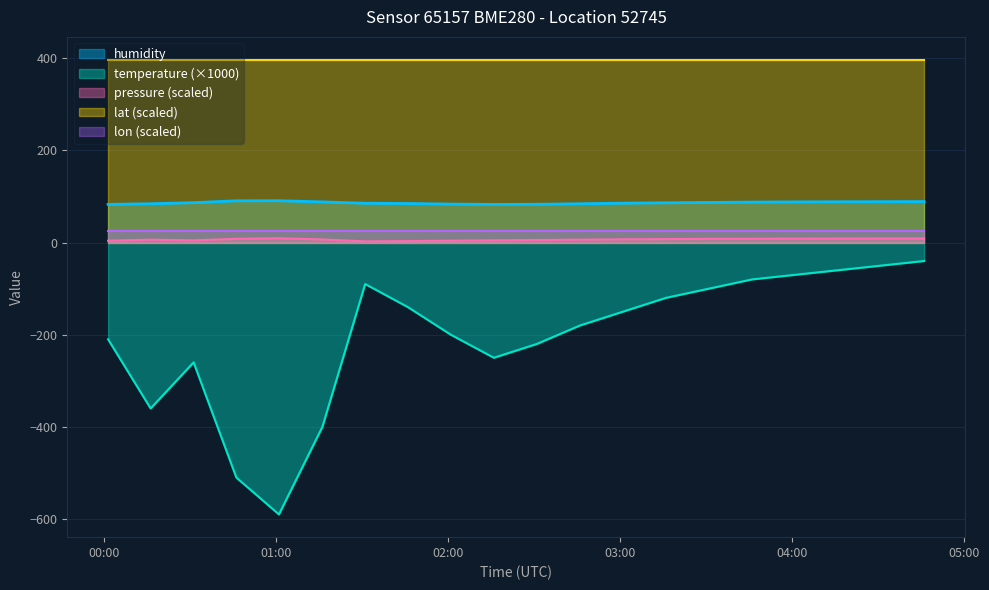

True or false: humidity and temperature cross at least once.

False